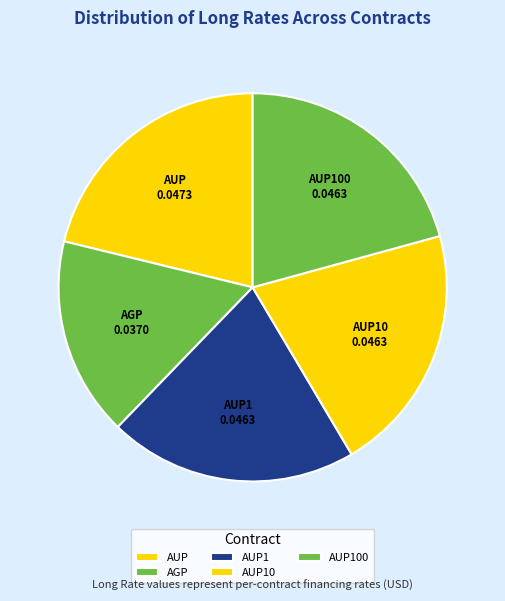

The AUP100 slice represents 21% of the pie. True or false?

True